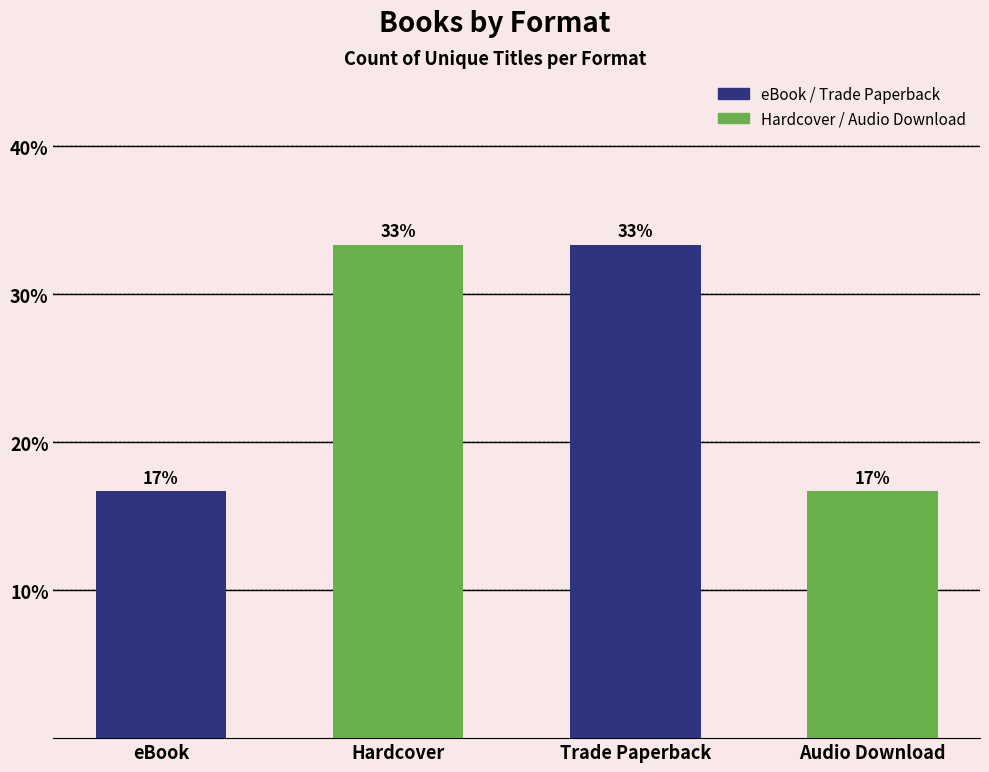

Reading left to right, what are all the values shown in this chart?

eBook=16.7	Hardcover=33.3	Trade Paperback=33.3	Audio Download=16.7